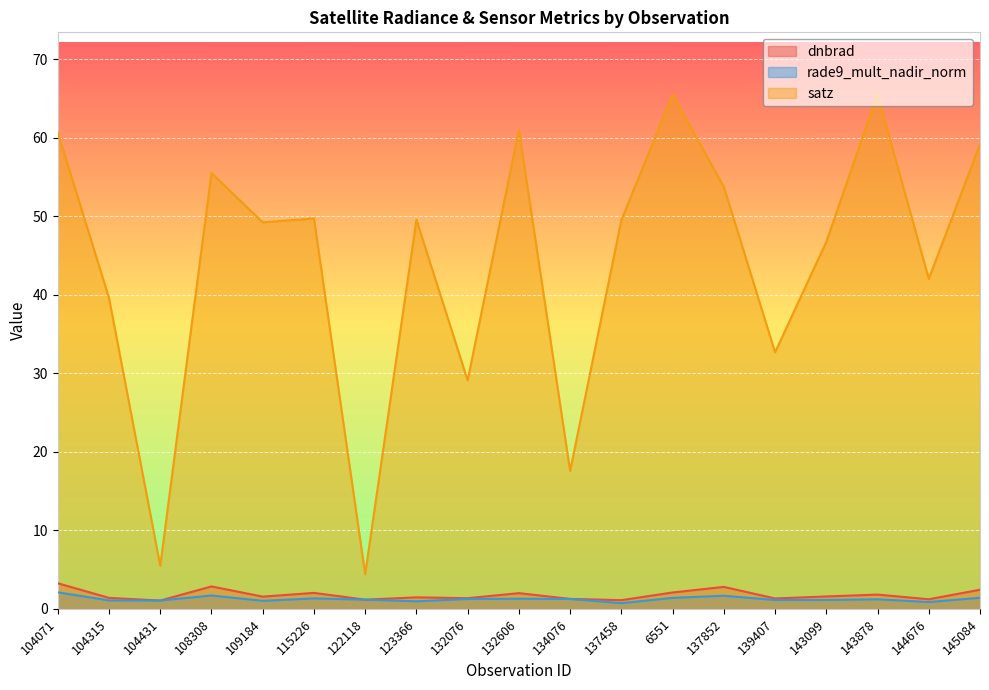

Does the chart display data point markers on the line(s)?

No